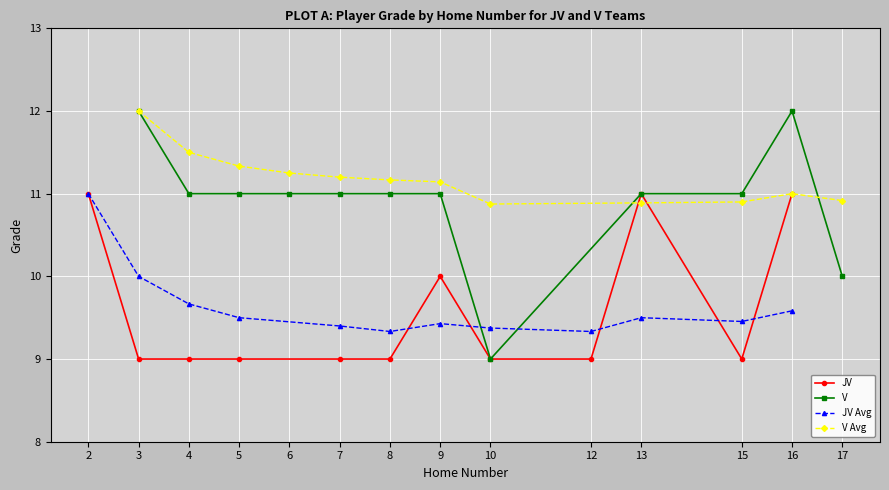

In V, how many points are lower than both neighbors (excluding endpoints)?

1